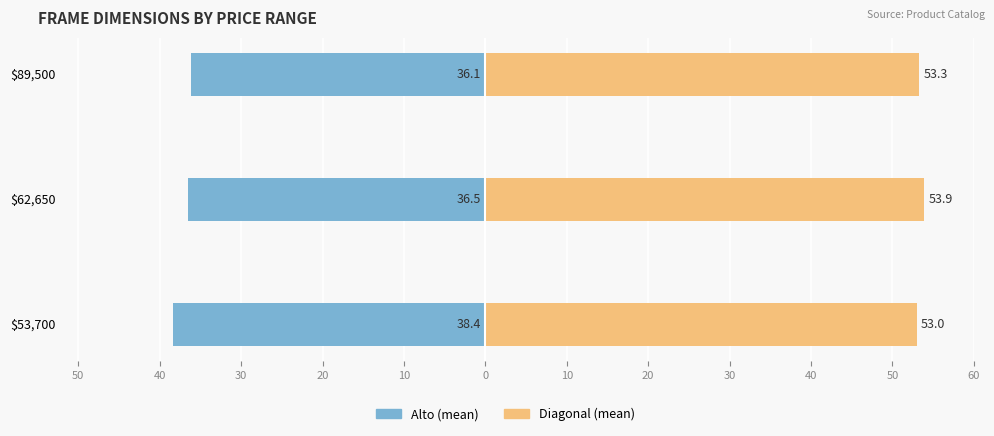

Rank the series by their average value, from lowest to highest.

Alto, Diagonal